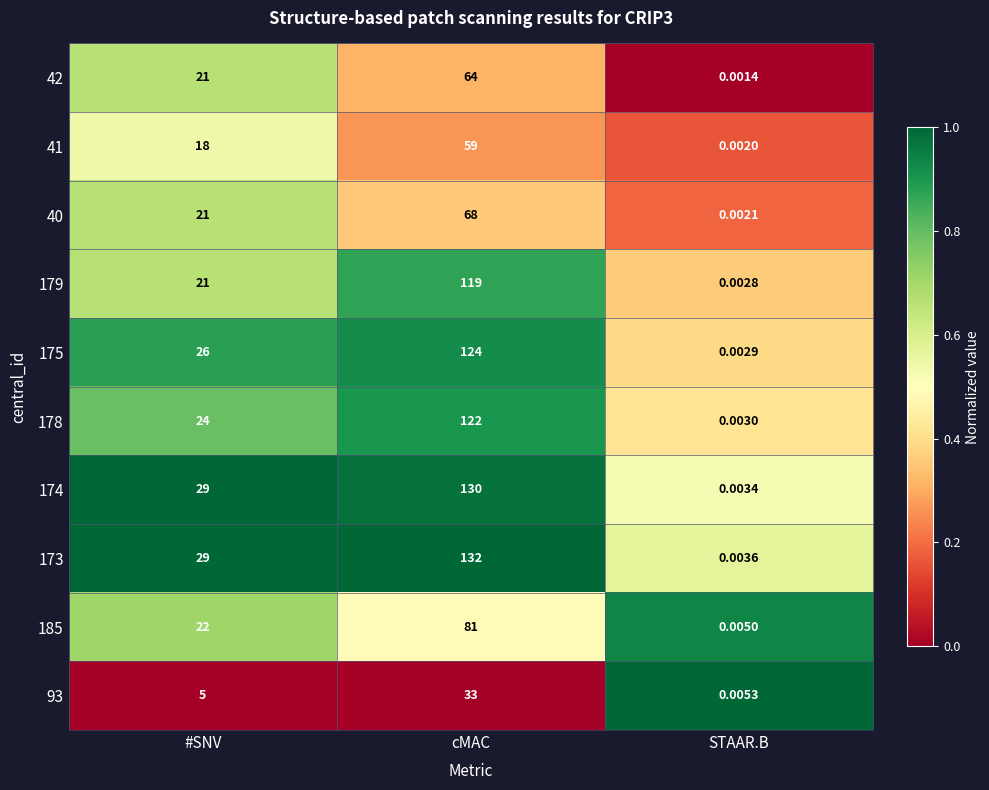

At which label does 174 reach its minimum?

STAAR.B